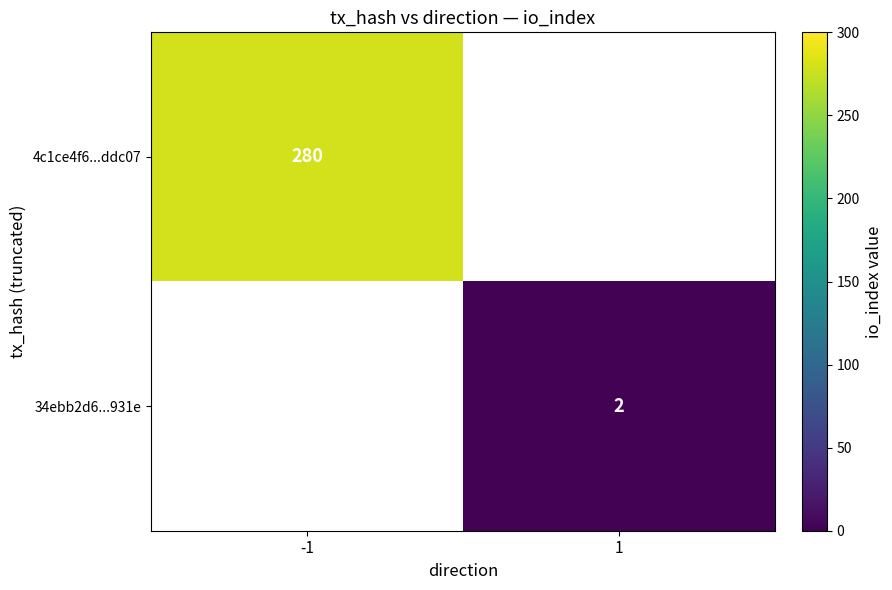

The 4c1ce4f6...ddc07 series shows 163 at -1. True or false?

False